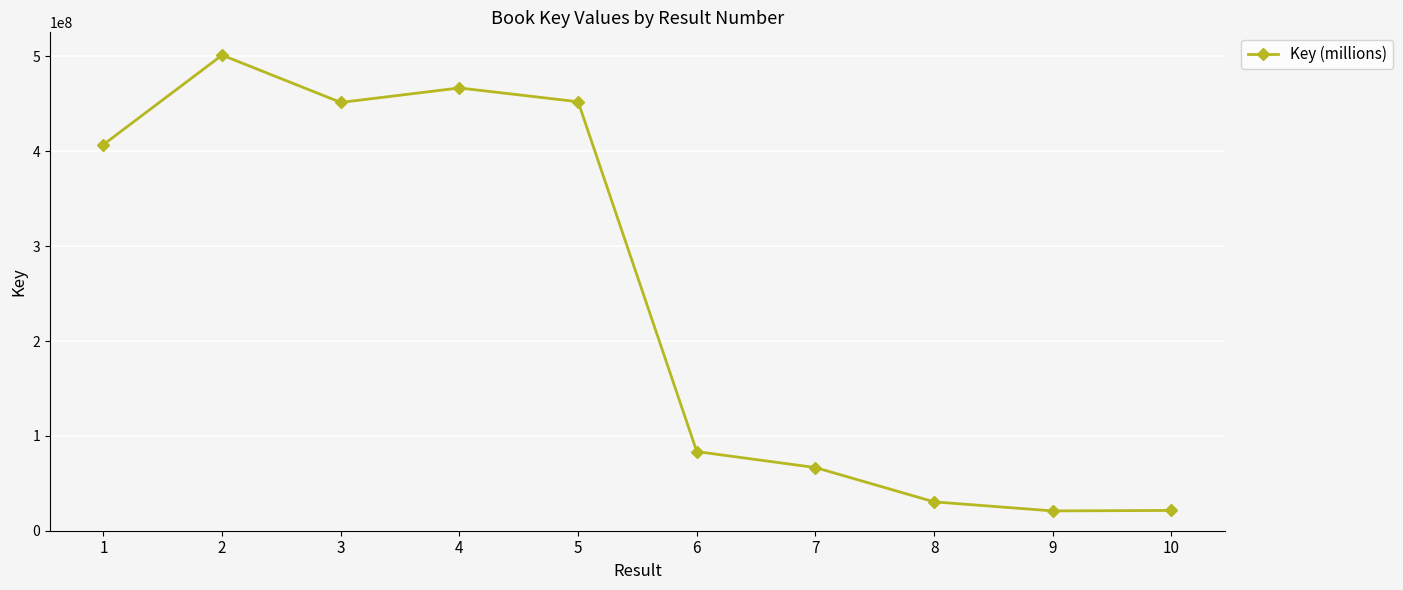

At which category does the data reach its first local peak?

2